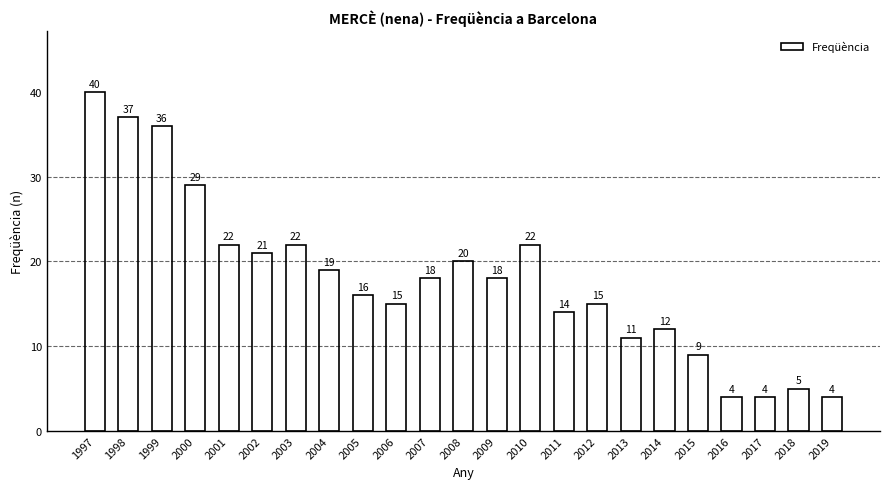

What is the difference between the values at 1999 and 2002?

15